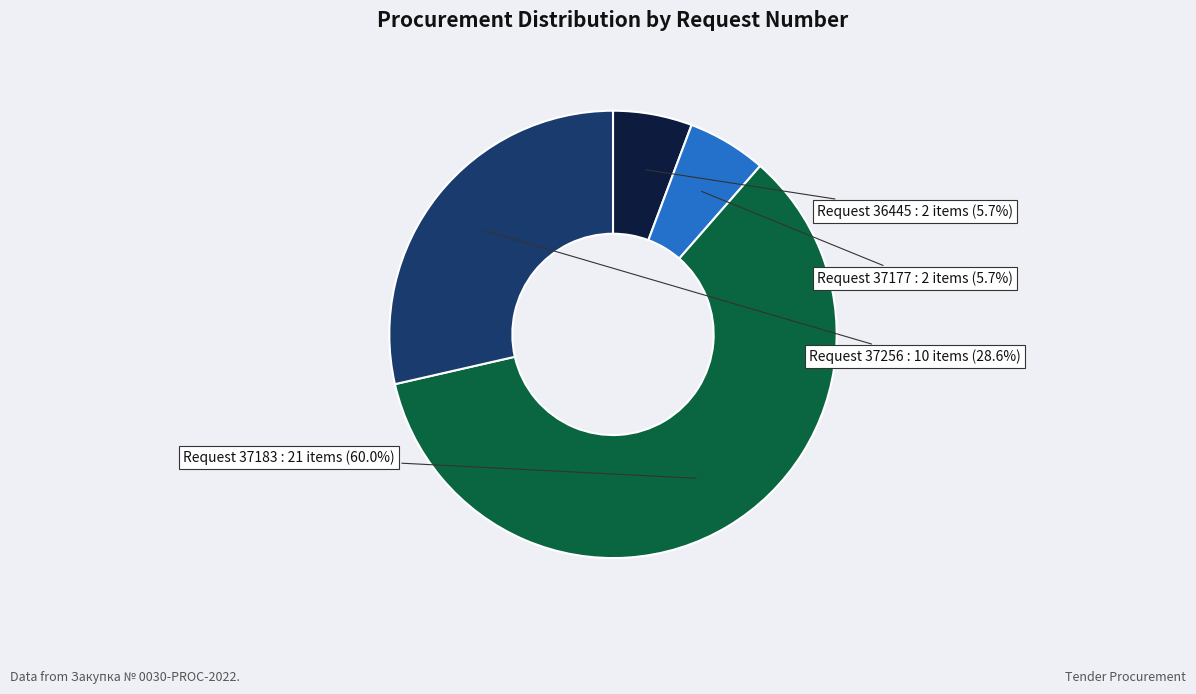

How many segments does this pie chart have?

4